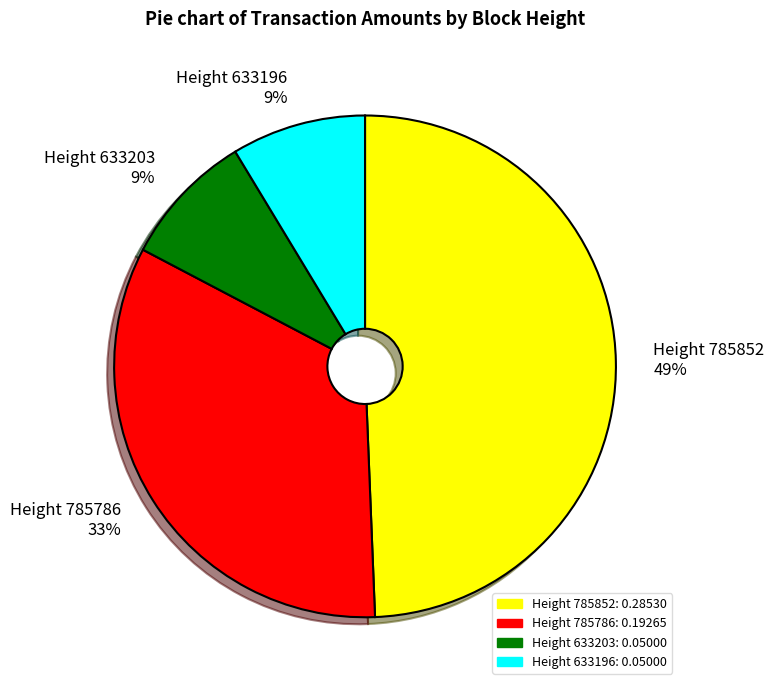

Combined, do Height 785786 33% and Height 785852 49% account for over 50%?

Yes